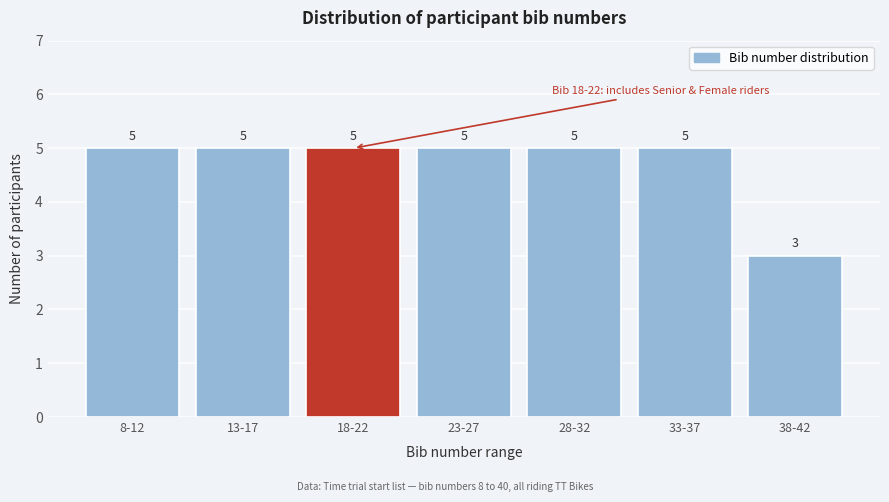

Reading right to left, list all the values displayed in this chart.

38-42=3	33-37=5	28-32=5	23-27=5	18-22=5	13-17=5	8-12=5